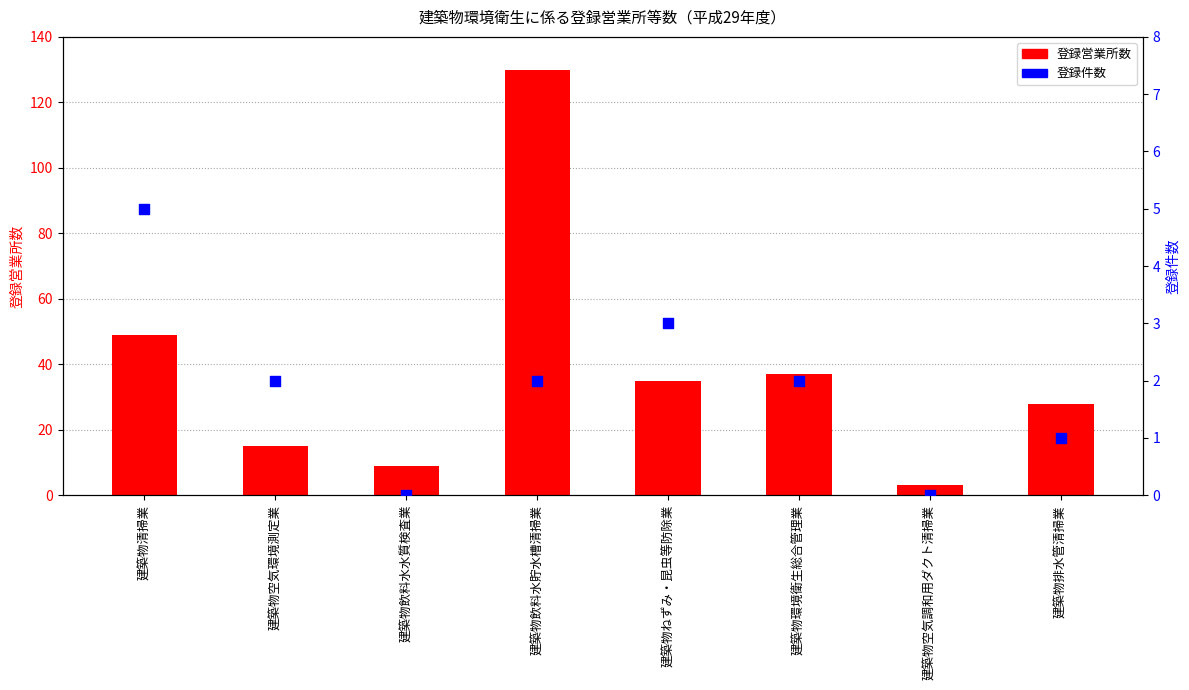

What are all the series names shown in the legend?

登録営業所数, 登録件数